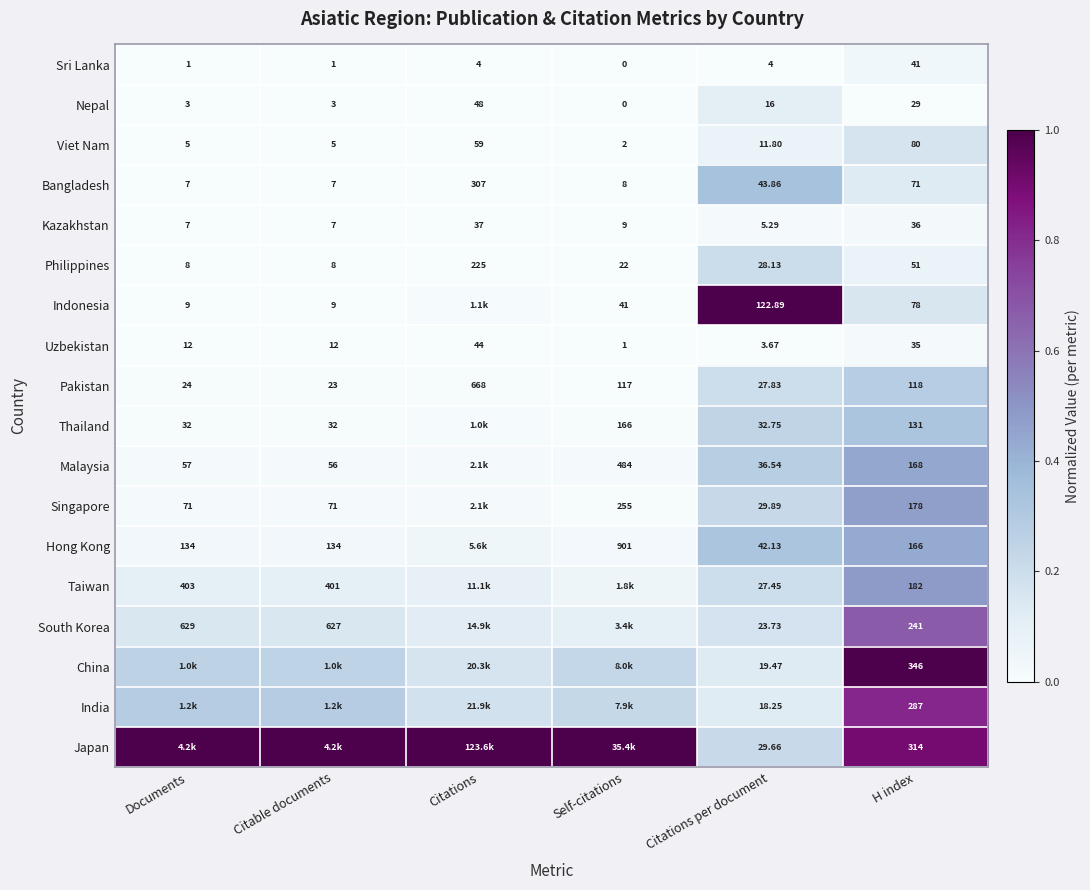

At which label does Kazakhstan reach its peak?

Citations